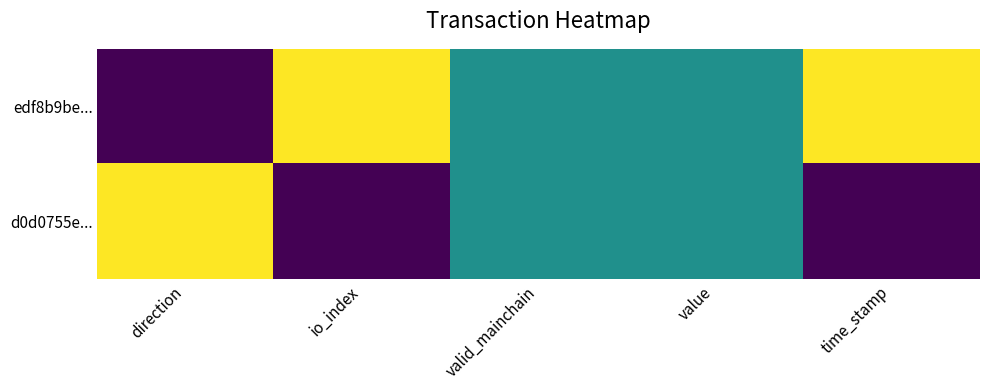

Reading right to left, transcribe all the data shown in this chart.

edf8b9be...: time_stamp=1.0	value=0.5	valid_mainchain=0.5	io_index=1.0	direction=0.0
d0d0755e...: time_stamp=0.0	value=0.5	valid_mainchain=0.5	io_index=0.0	direction=1.0